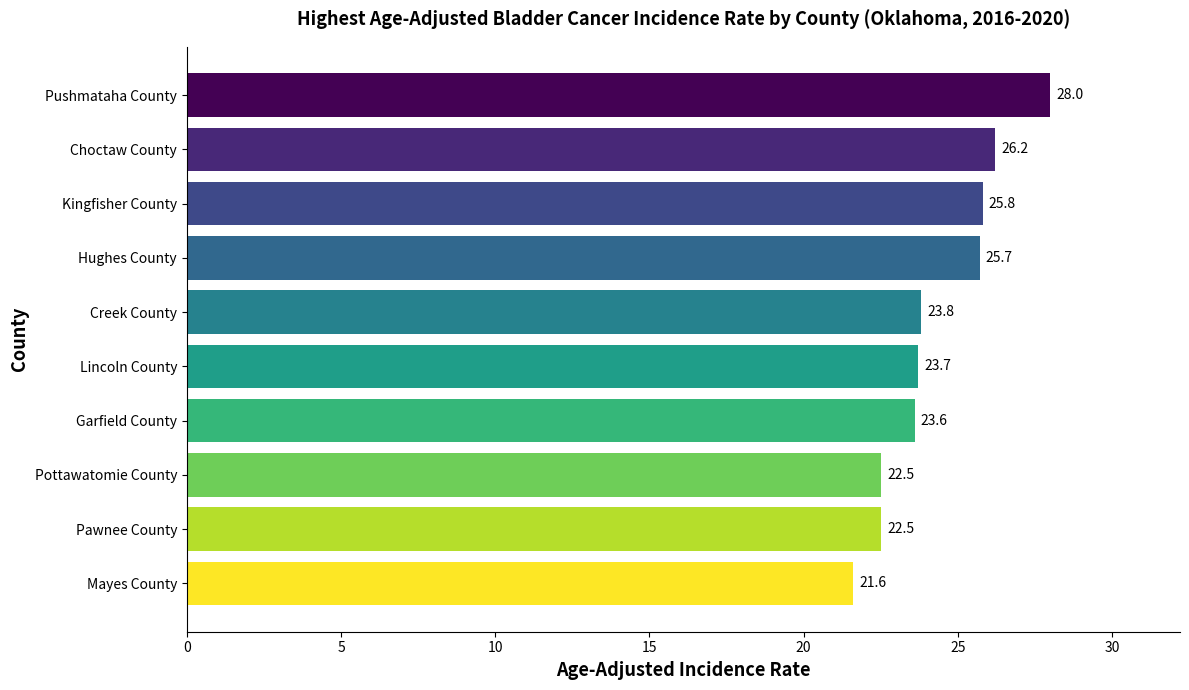

What is the value of the 1st bar from the top?

28.0